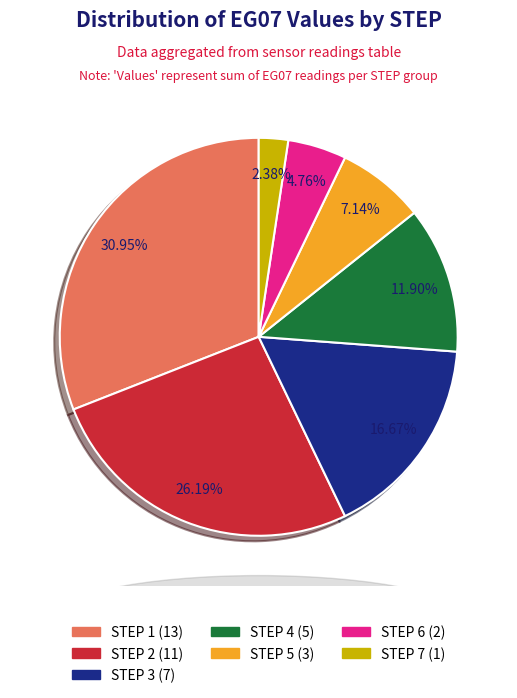

Rank the categories by value from highest to lowest.

STEP 1 (13), STEP 2 (11), STEP 3 (7), STEP 4 (5), STEP 5 (3), STEP 6 (2), STEP 7 (1)